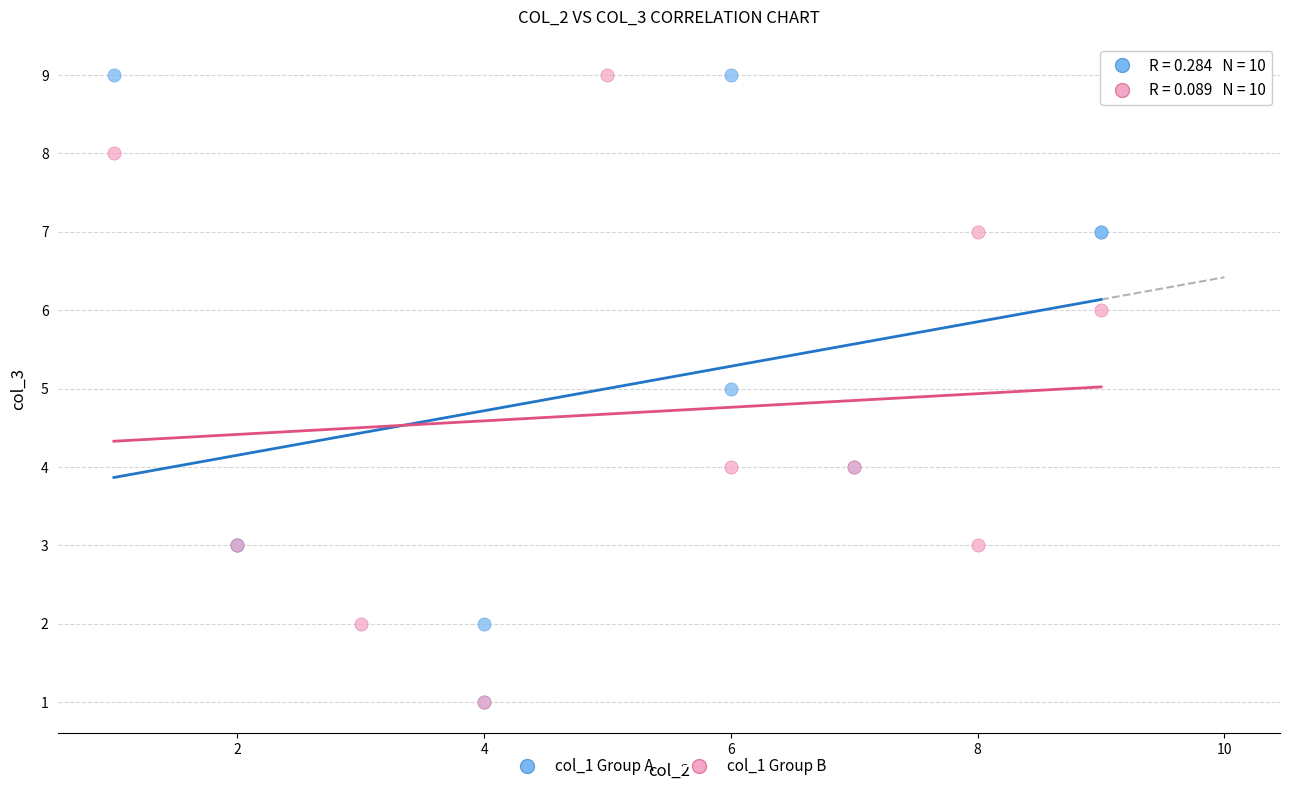

What are all the series names shown in the legend?

col_1 Group A, col_1 Group B